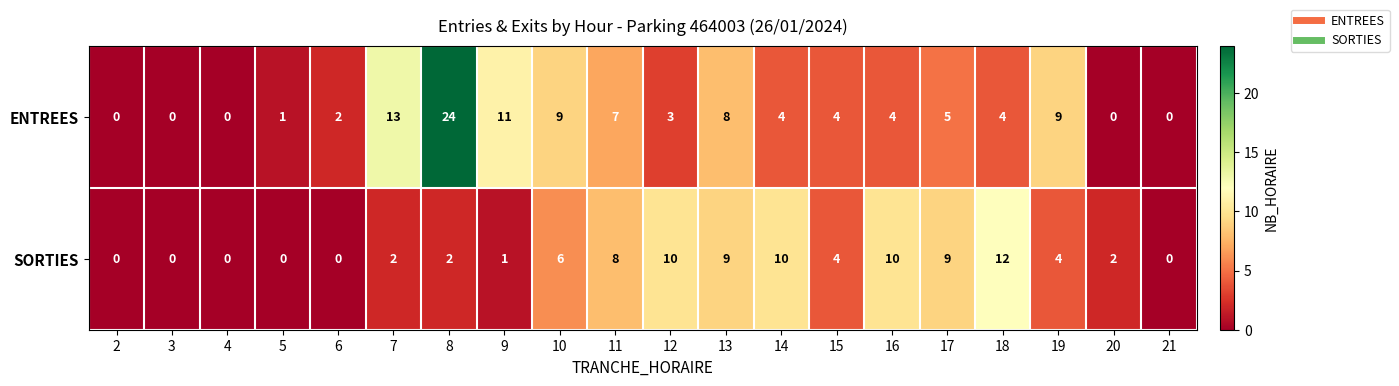

Which series has the widest spread of values?

ENTREES